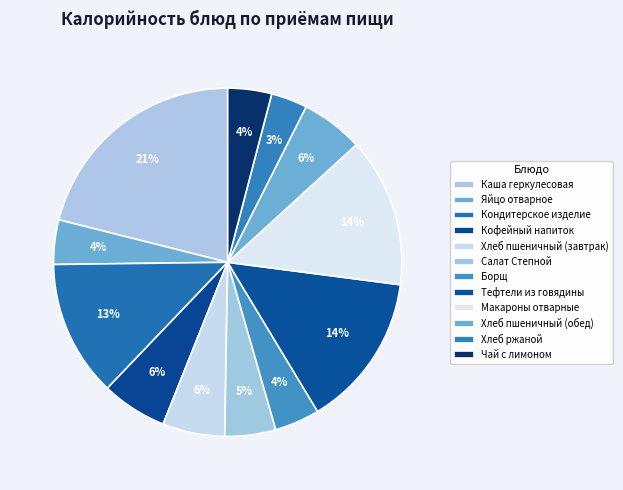

Which category has the biggest portion of the pie?

Каша геркулесовая